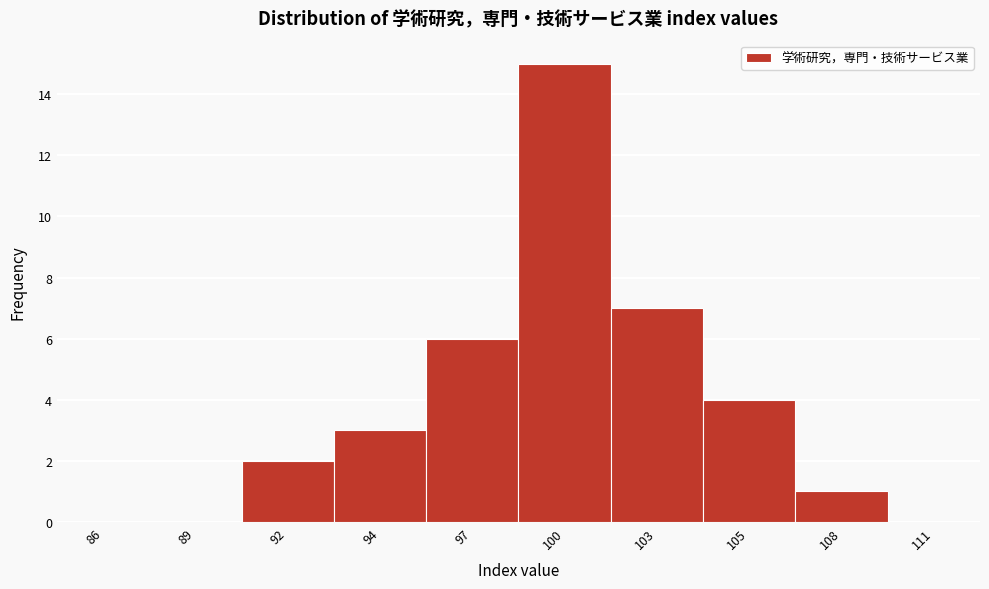

Reading left to right, extract all data points from this chart.

86=0	89=0	92=2	94=3	97=6	100=15	103=7	105=4	108=1	111=0